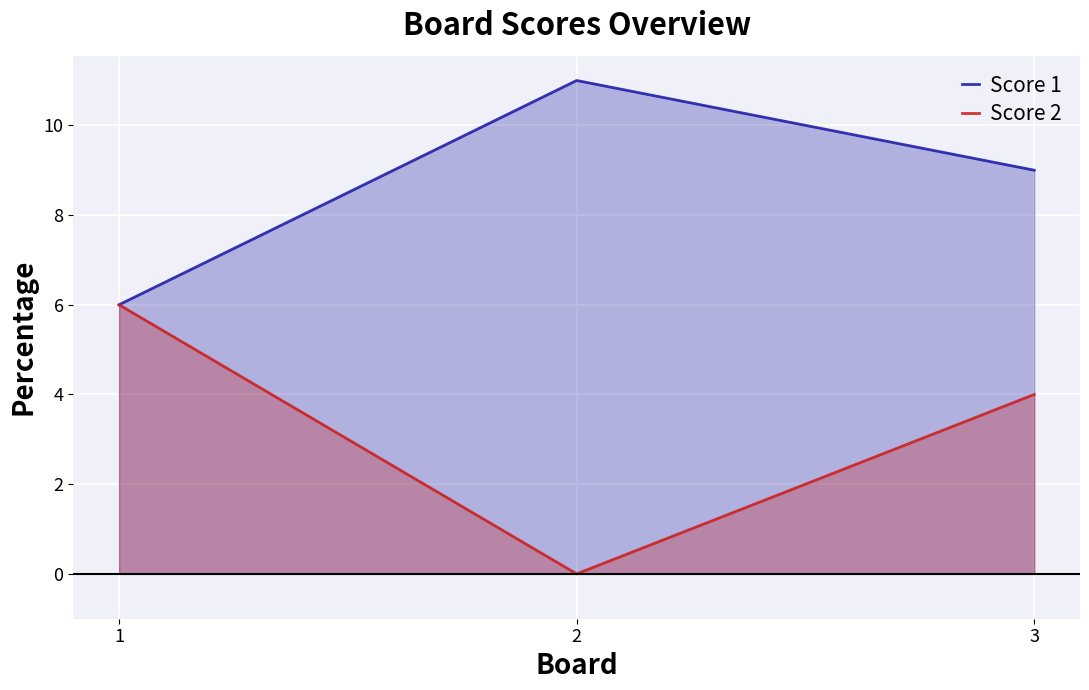

How many lines are shown in the chart?

2